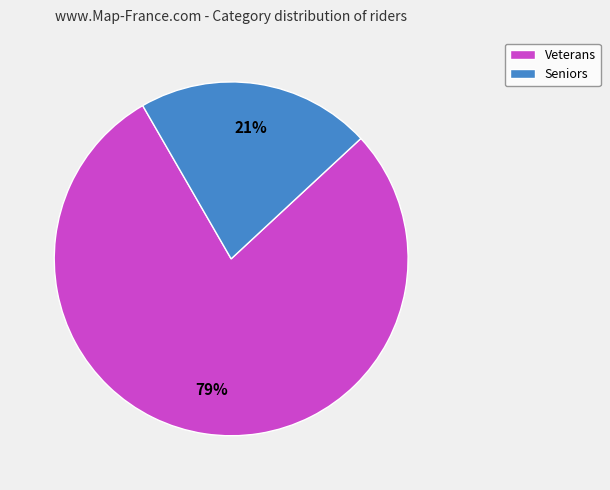

Is it true that Veterans is 79% of the pie?

True